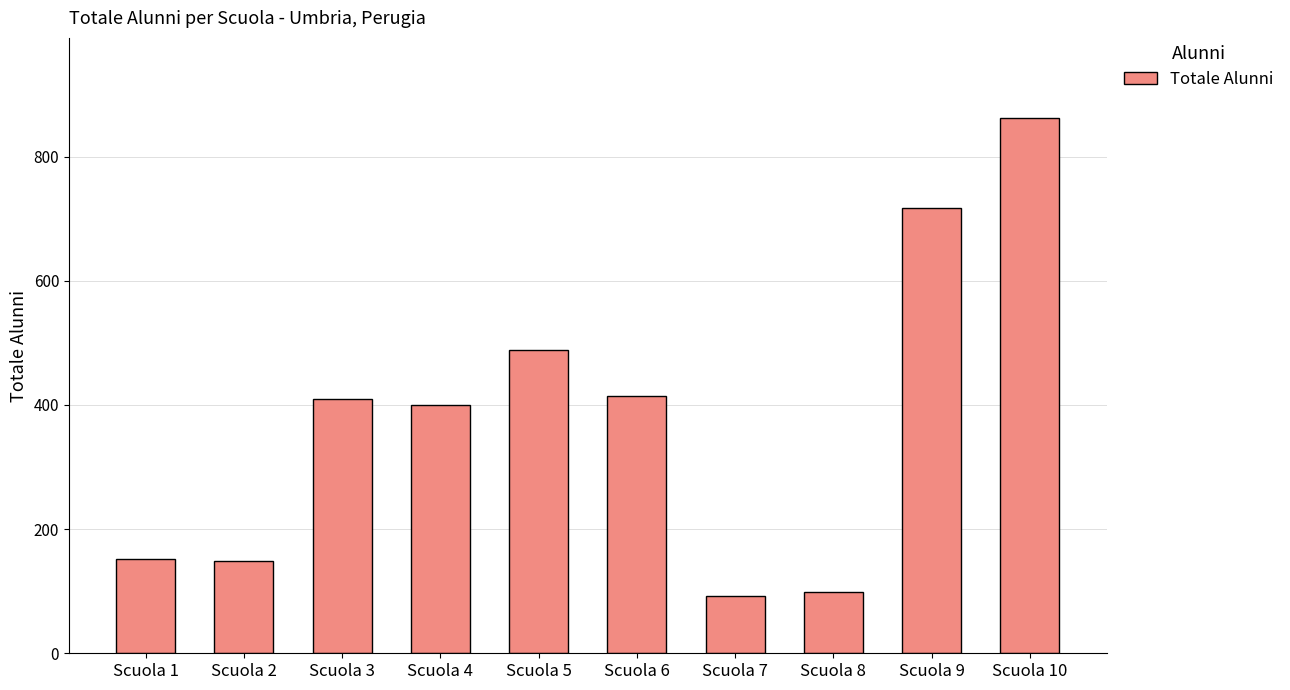

What is the sum of all values?

3783